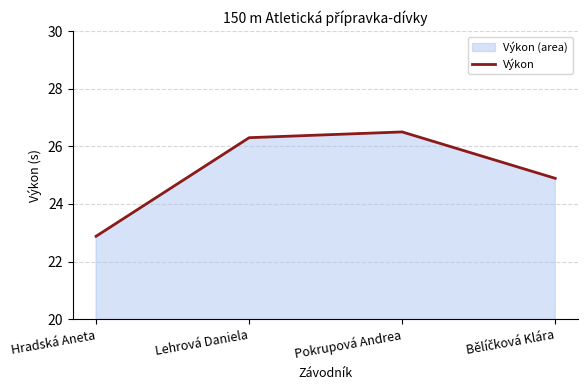

Where is the first local maximum?

Pokrupová Andrea